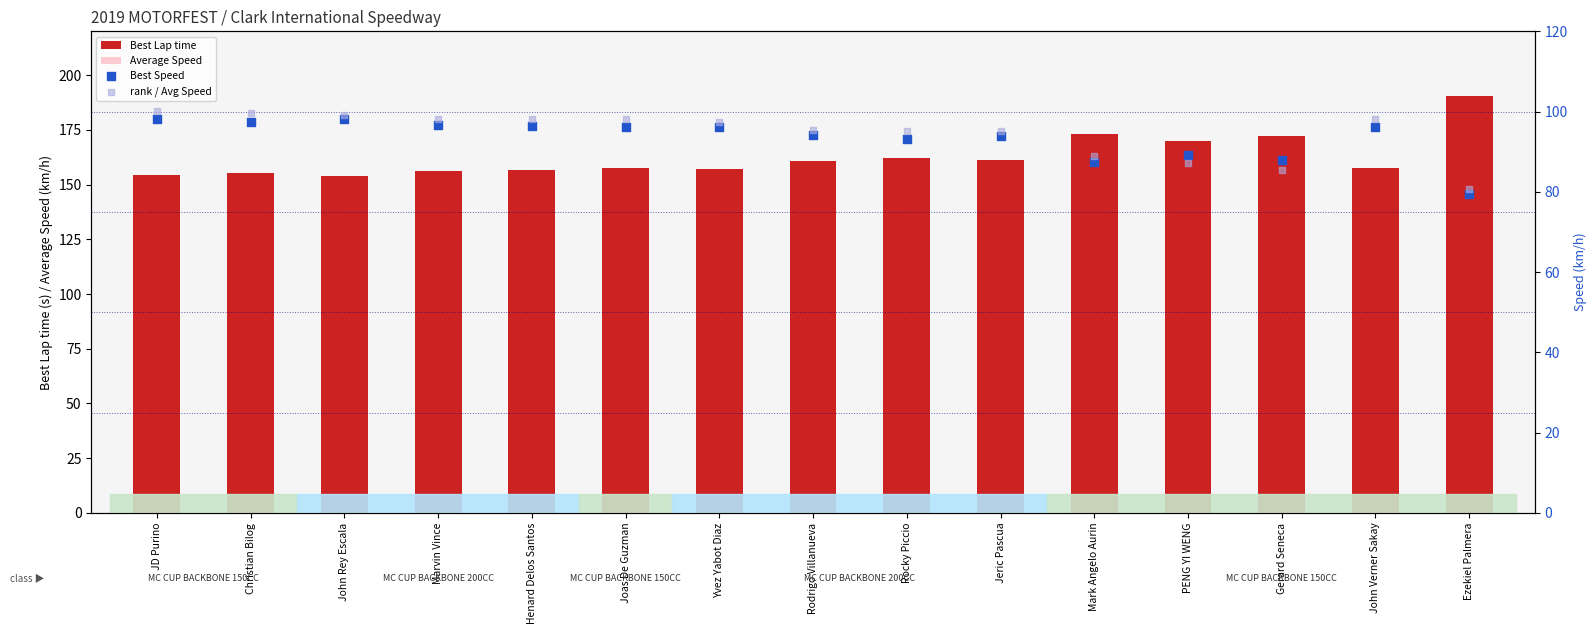

Is the value of rank / Avg Speed at Joas De Guzman greater than the value of Best Lap time at Christian Bilog?

No